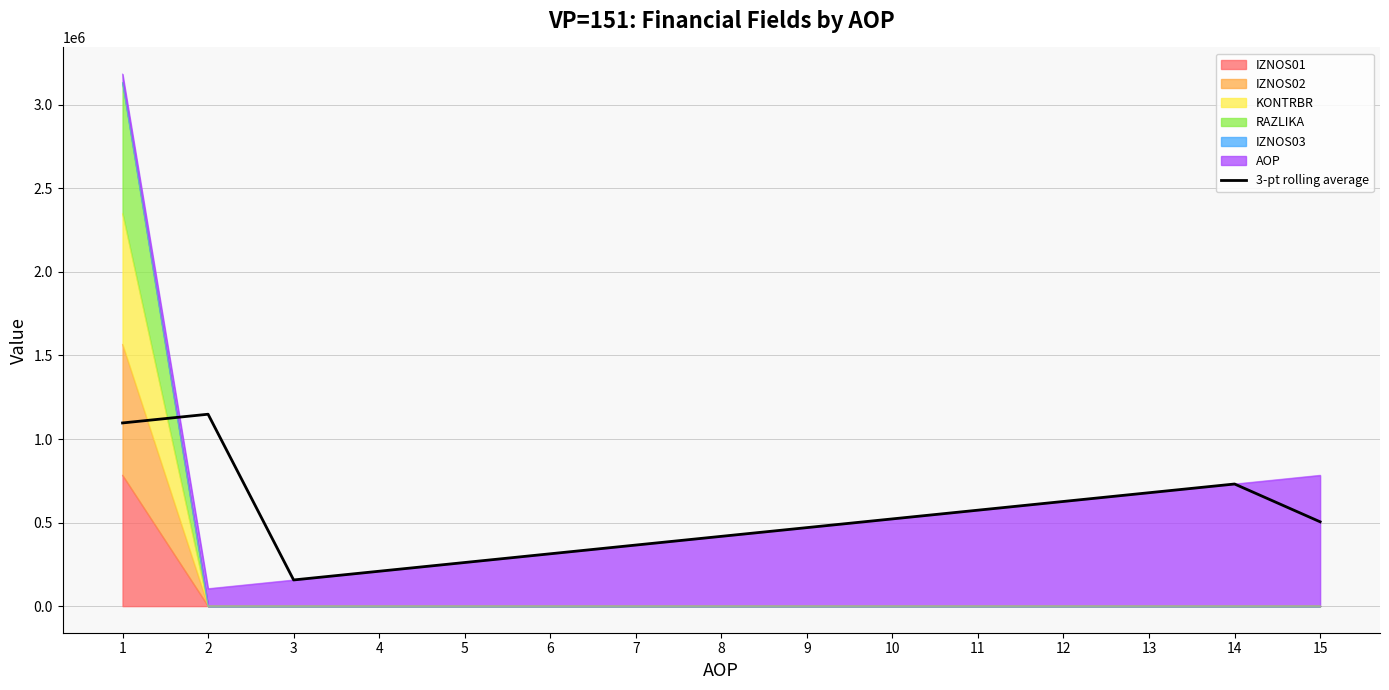

What is the ratio of the value at 10 to the value at 3?

3.3